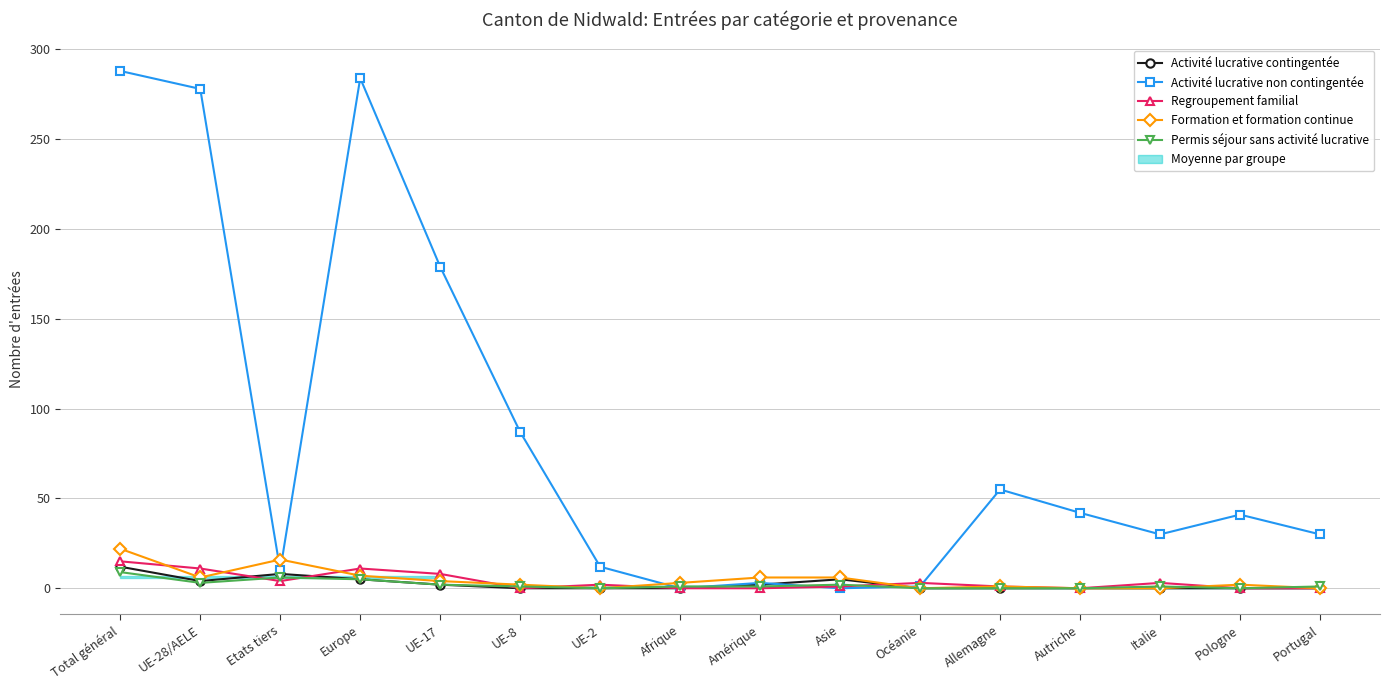

List the series in order of their peak value, highest first.

Activité lucrative non contingentée, Formation et formation continue, Regroupement familial, Activité lucrative contingentée, Permis séjour sans activité lucrative